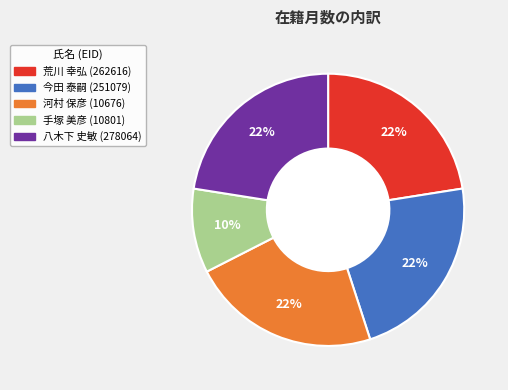

Does 今田 泰嗣 account for over 50% of the chart?

No